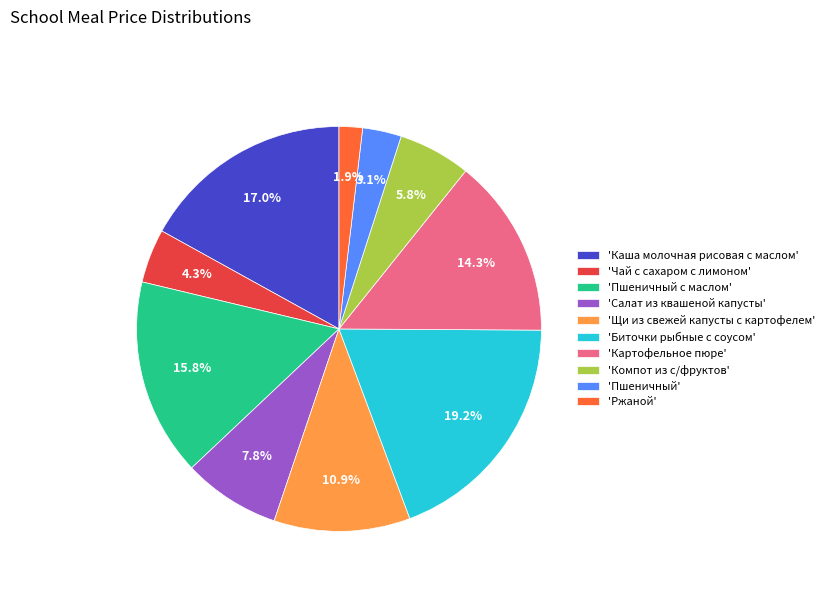

What is the ratio of the value at 'Щи из свежей капусты с картофелем' to the value at 'Пшеничный с маслом'?

0.7